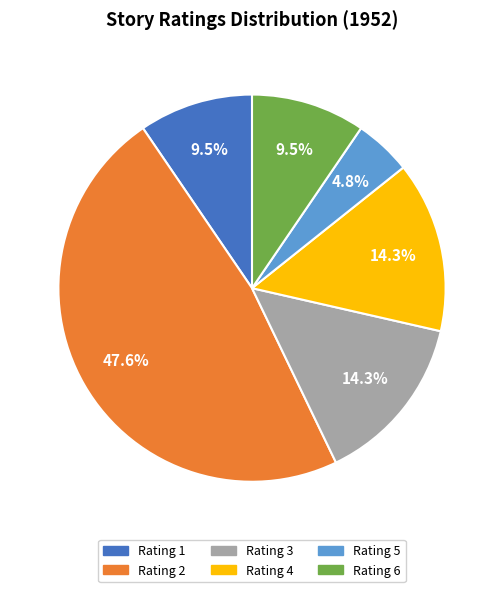

How many slices are in this pie chart?

6